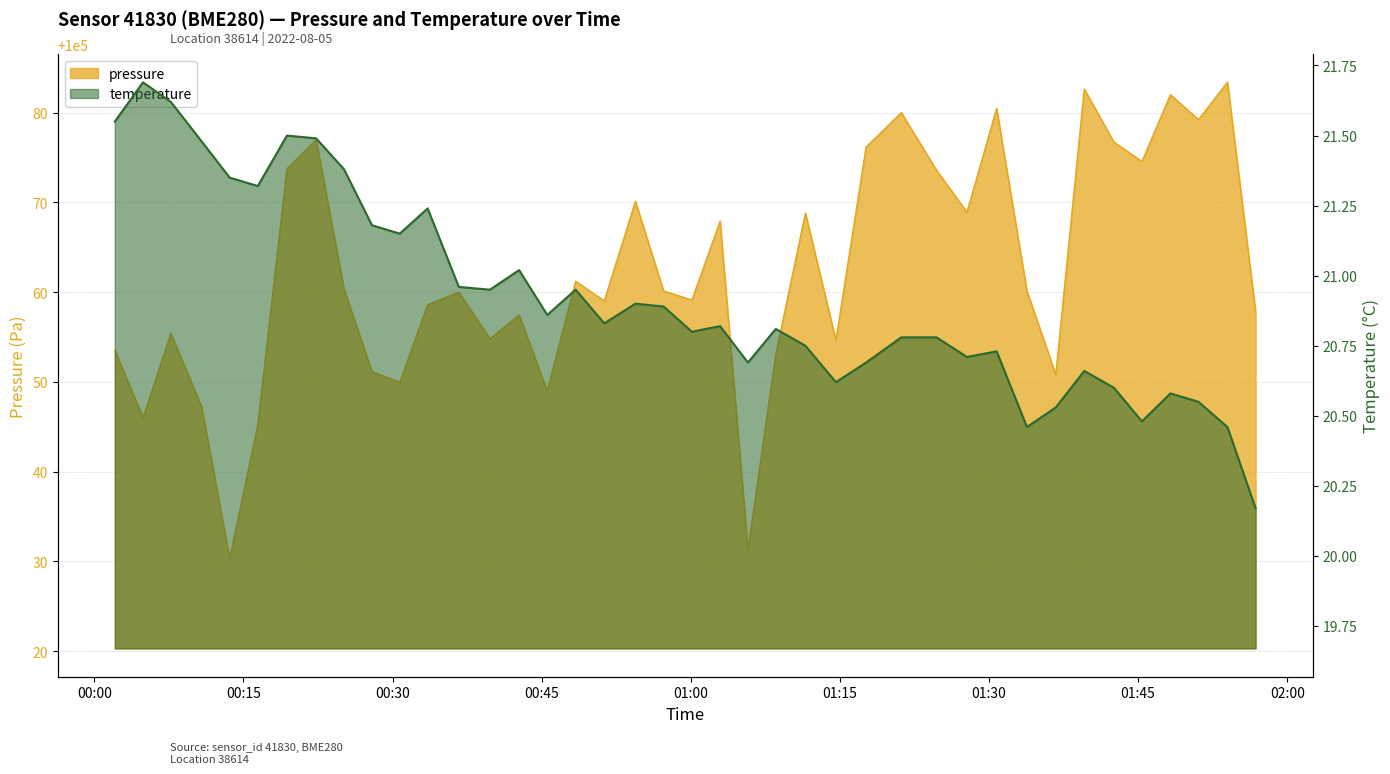

What is the minimum value for temperature?

20.2